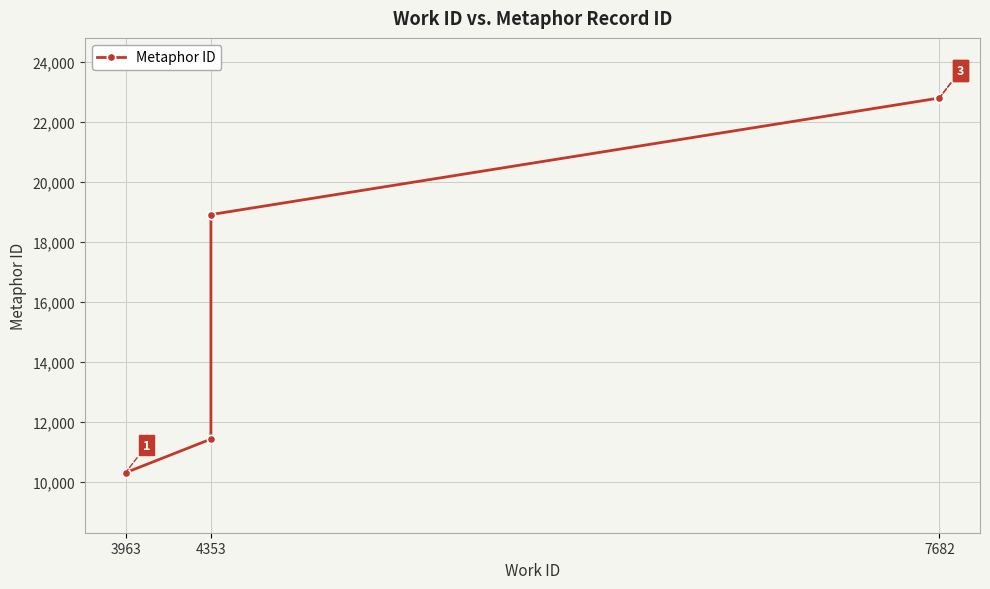

True or false: the data shows 22792 at 7682.

True